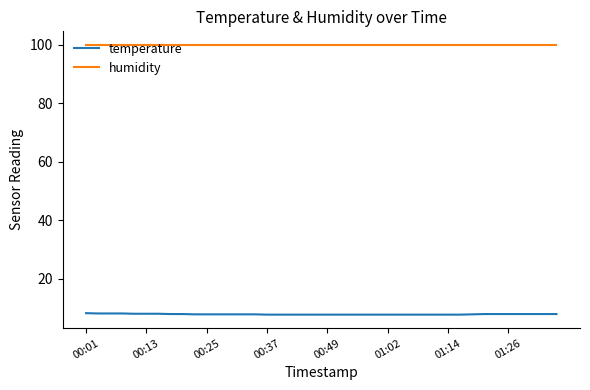

Rank the series by their maximum value, from highest to lowest.

humidity, temperature